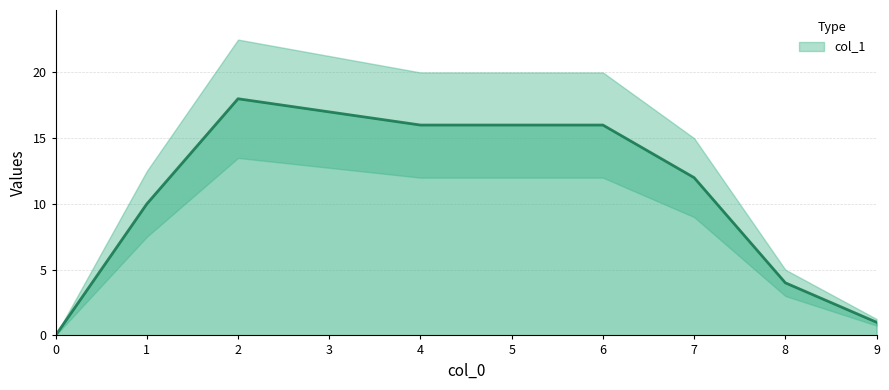

Which has a higher value, 9 or 8?

8